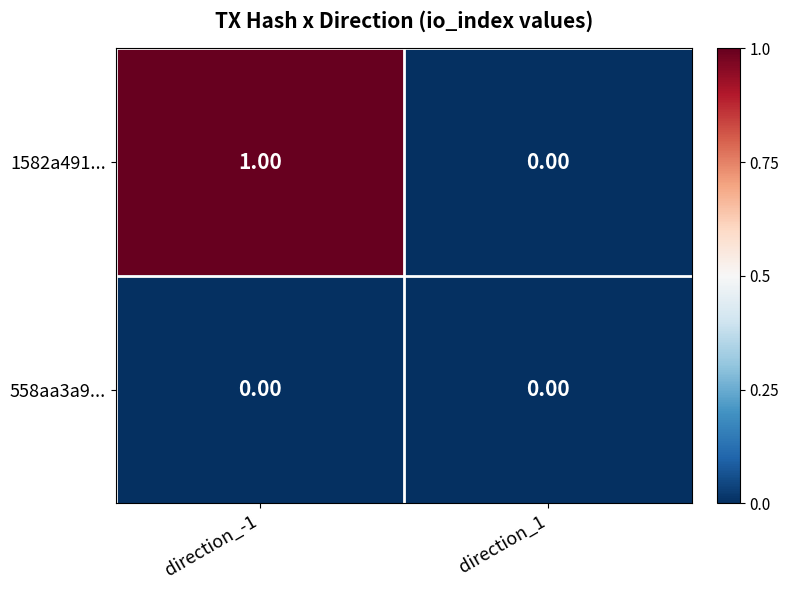

Between direction_-1 and direction_1, which series saw the biggest shift?

1582a491...